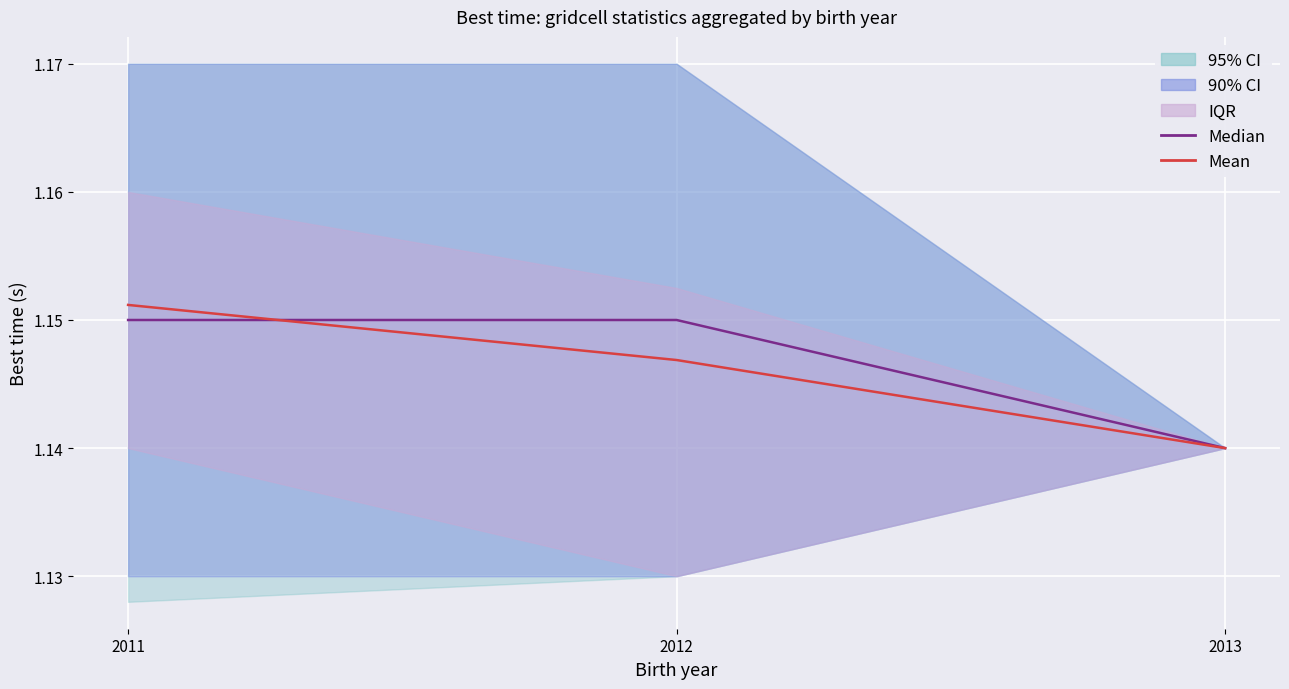

Reading left to right, transcribe all the data shown in this chart.

Median: 2011=1.1	2012=1.1	2013=1.1
Mean: 2011=1.2	2012=1.1	2013=1.1